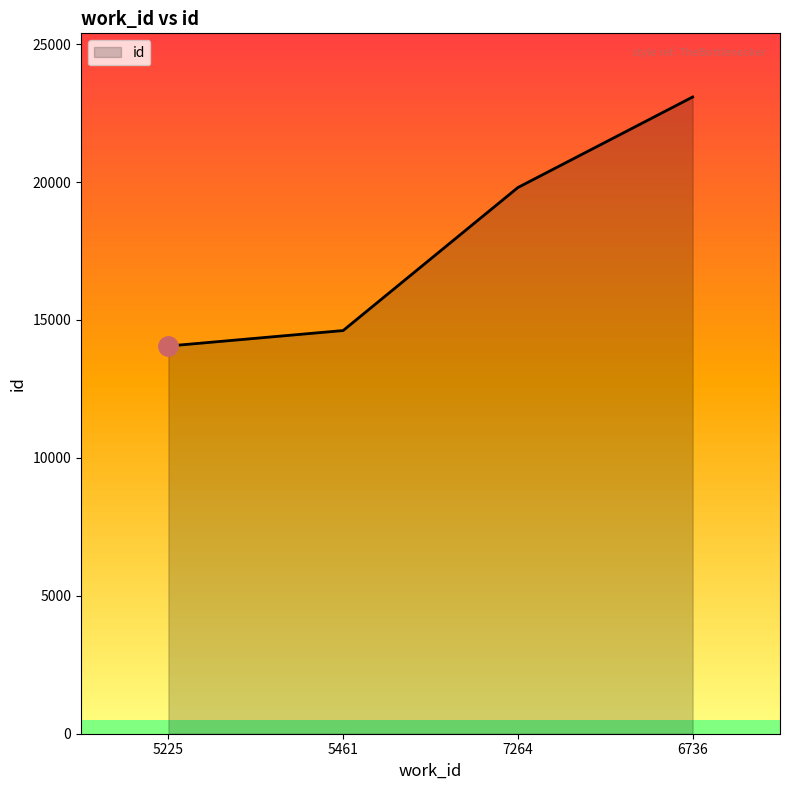

Count the number of categories in the chart.

4